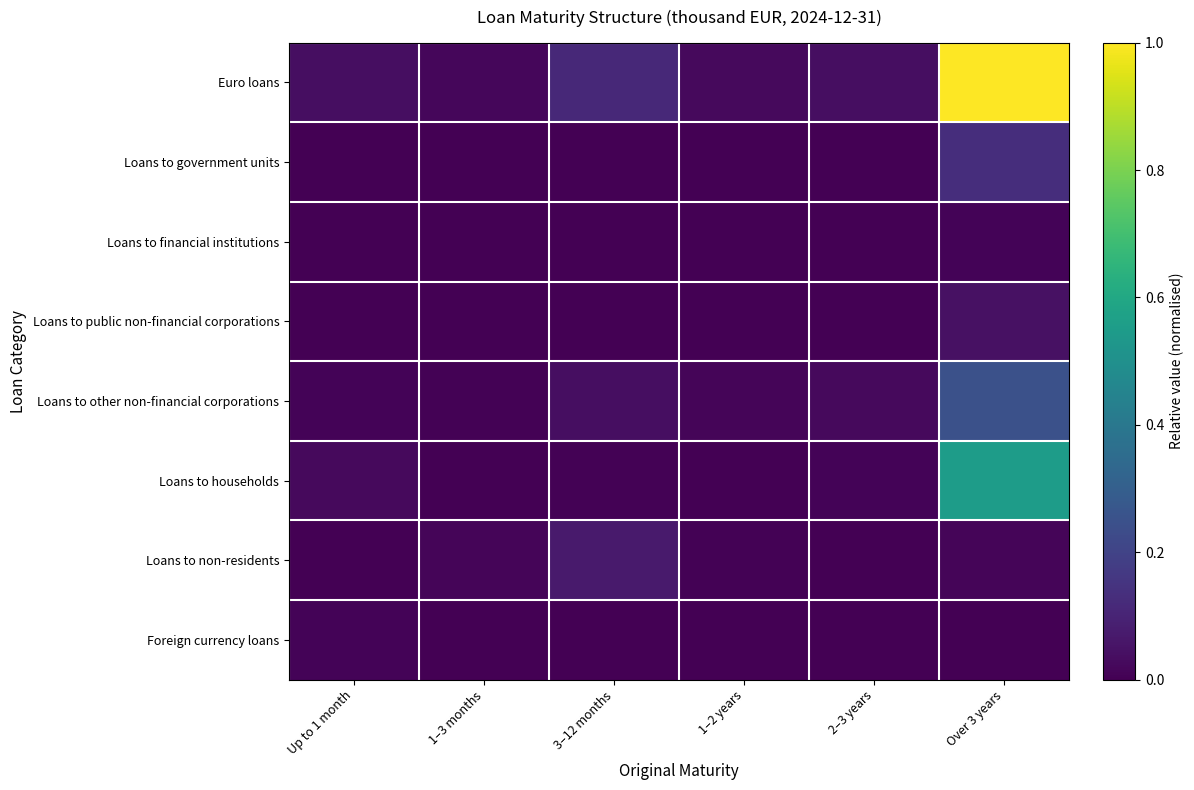

What is the greatest value displayed?

1.0